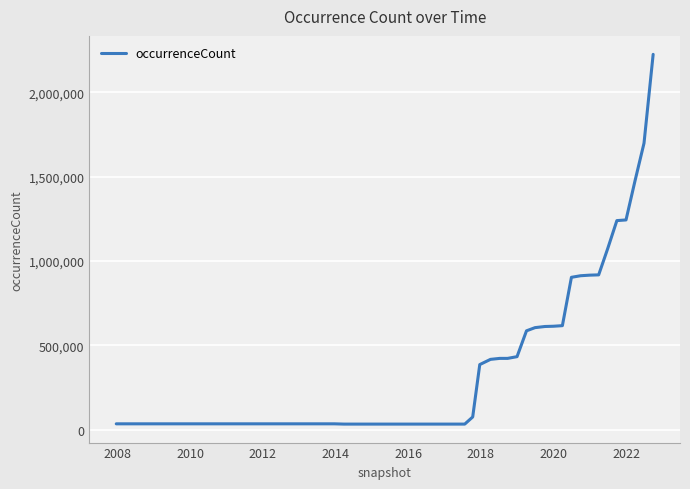

What is the greatest value displayed?

2225536